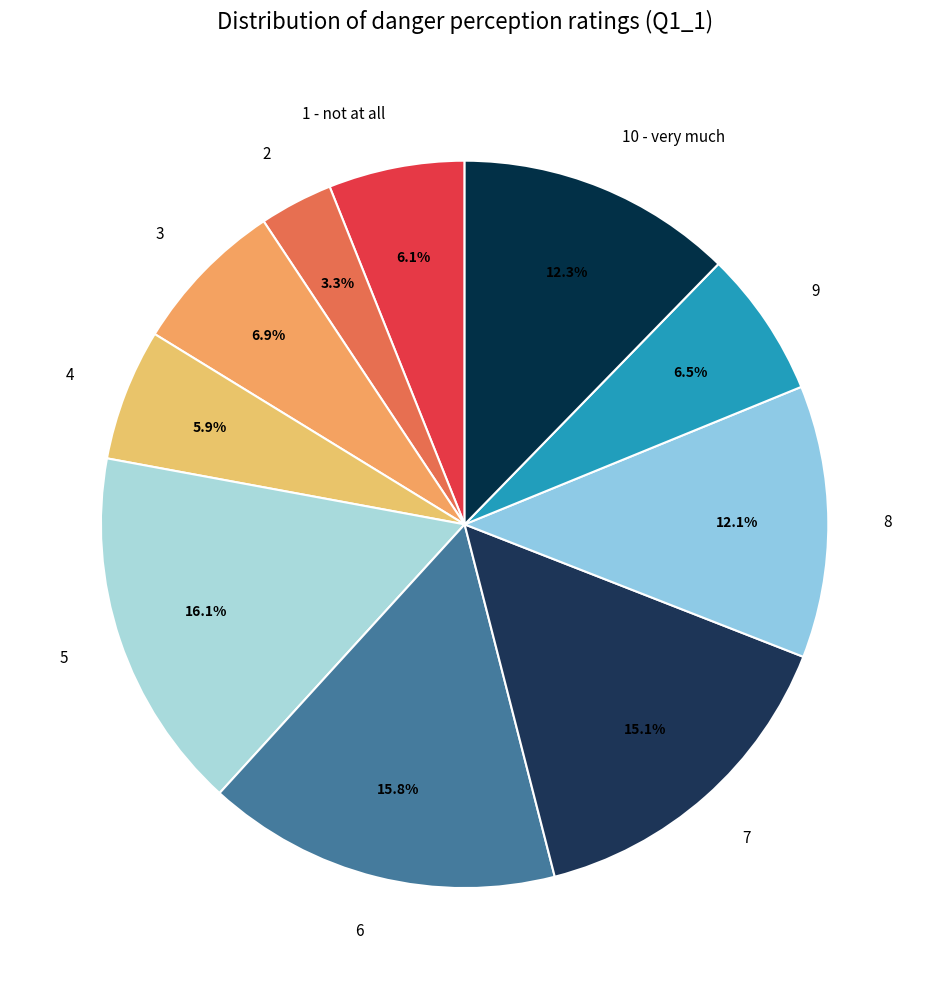

Between 1 - not at all and 5, which is larger?

5